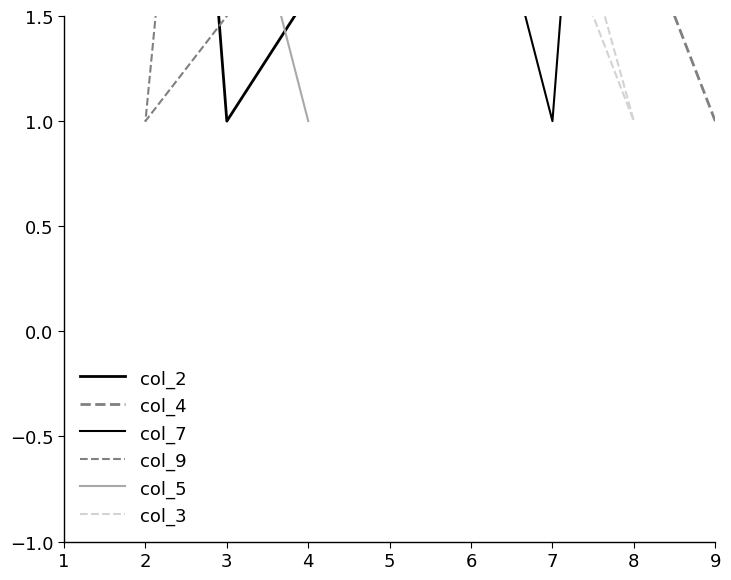

Reading right to left, list all the values displayed in this chart.

col_2: 5	6	1	4	9	3	8	2	7
col_4: 8	5	7	2	6	9	3	4	1
col_7: 3	7	9	6	1	4	5	8	2
col_9: 2	1	5	3	8	7	6	9	4
col_5: 1	4	2	5	3	8	9	7	6
col_3: 7	9	8	1	2	6	4	3	5